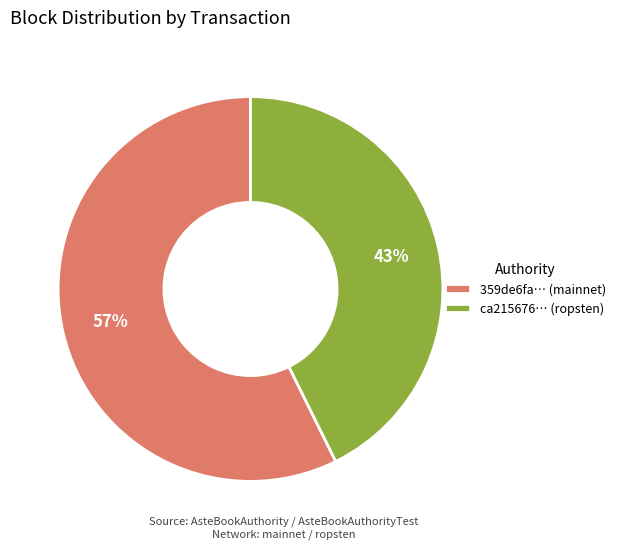

To the nearest percent, what is the average slice percentage?

50%